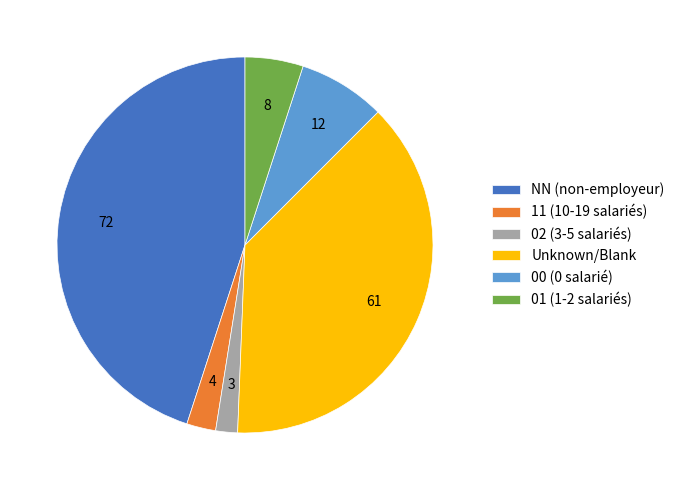

Is it true that 01 (1-2 salariés) is 5% of the pie?

True